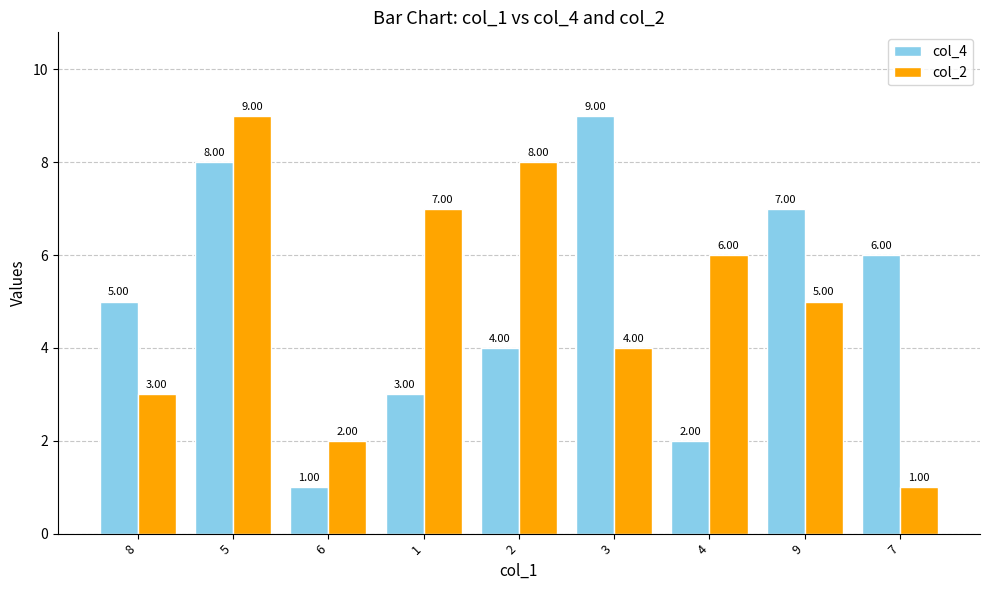

True or false: col_2 has a value of 5 at 8.

False